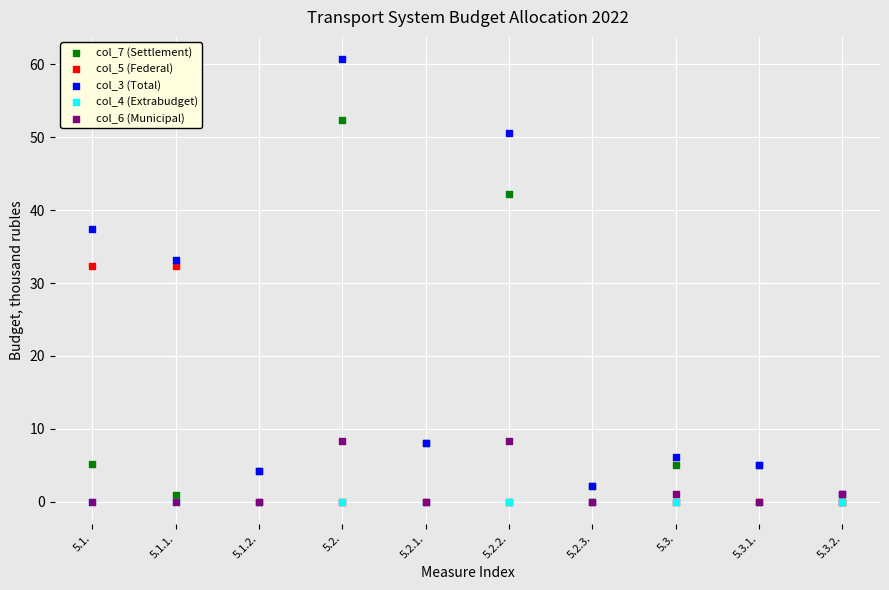

Which series contains the highest Y value?

col_3 (Total)